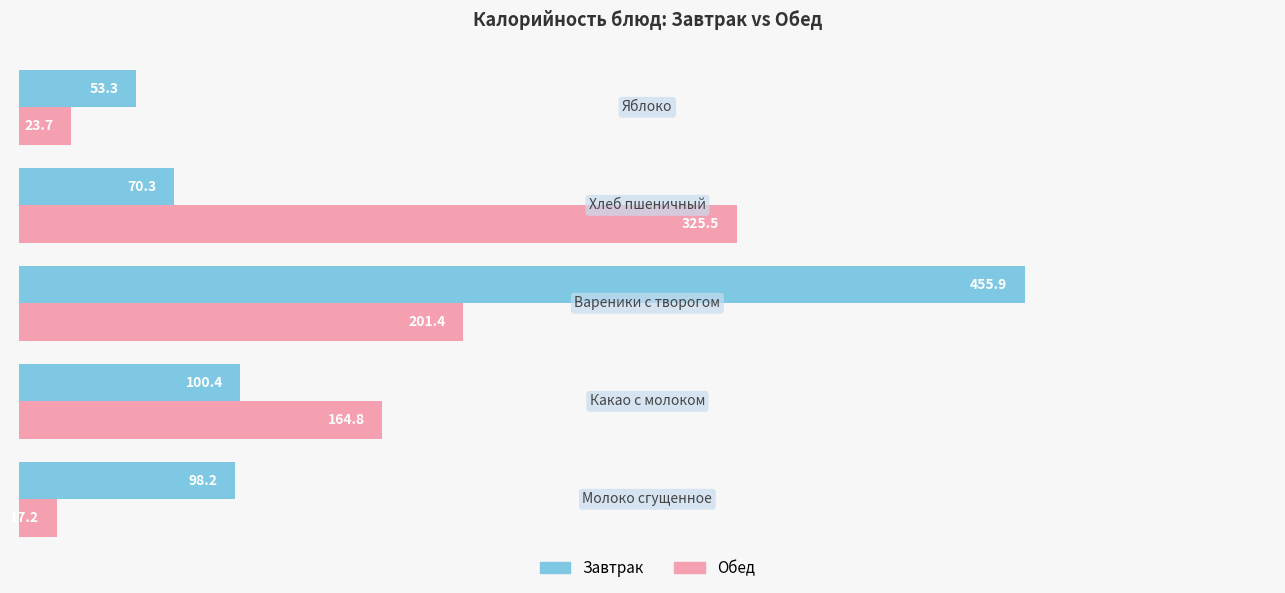

Which series has the widest spread of values?

Завтрак